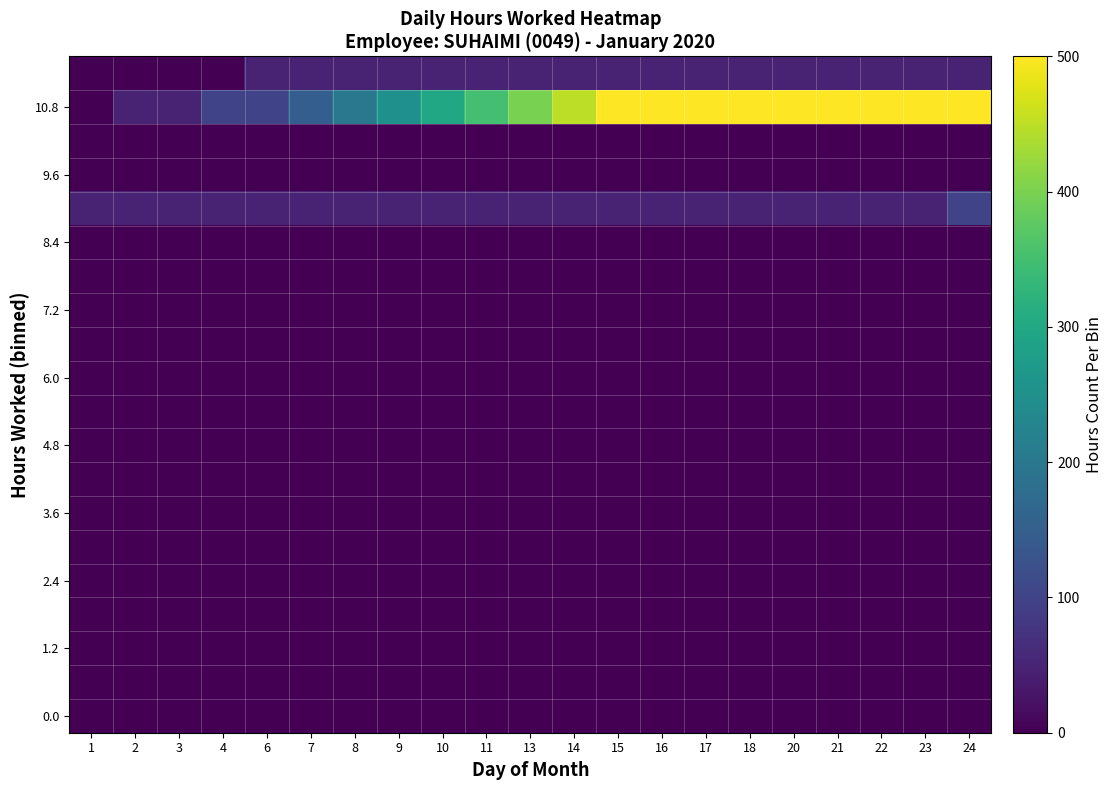

What is the difference between the highest and lowest values at 15?

500